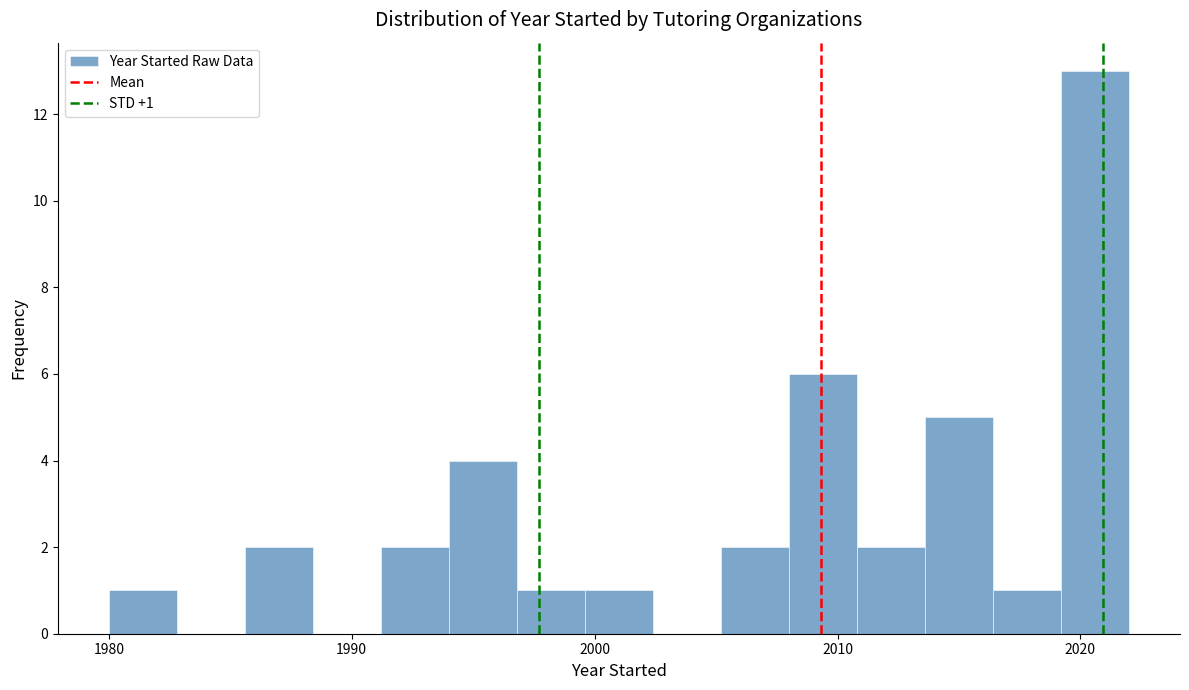

Around what value on the x-axis is the tallest bar? Give the approximate position of its centre, as read against the axis.

2021